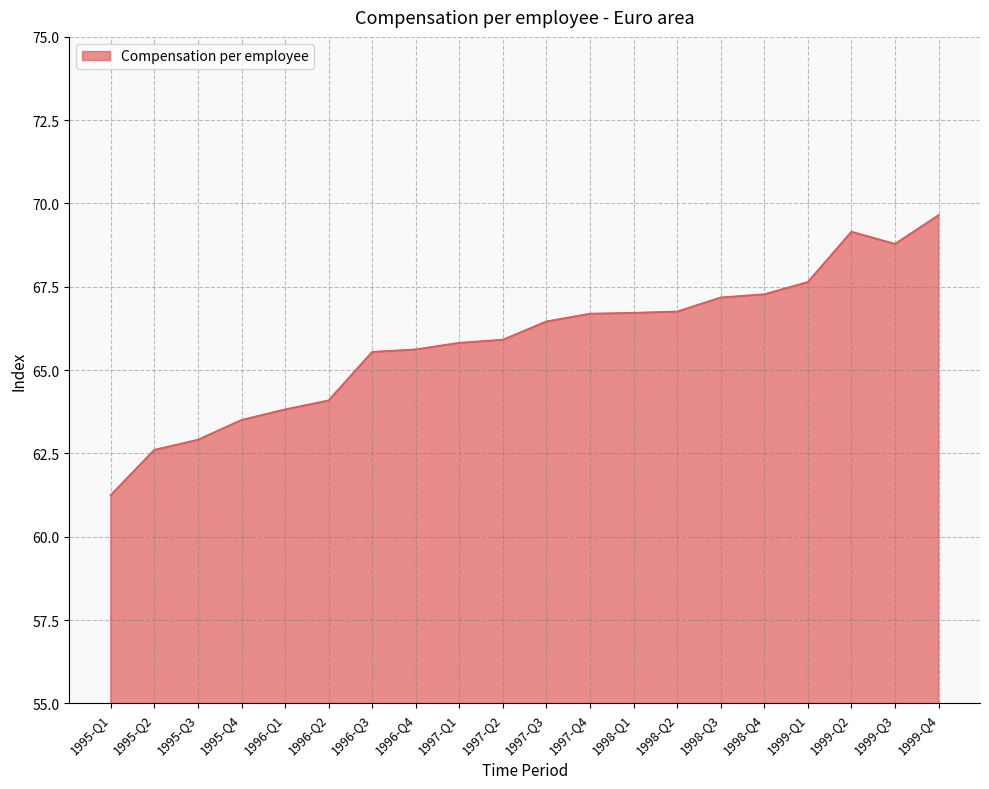

What is the difference between the second highest and second lowest values?

6.5